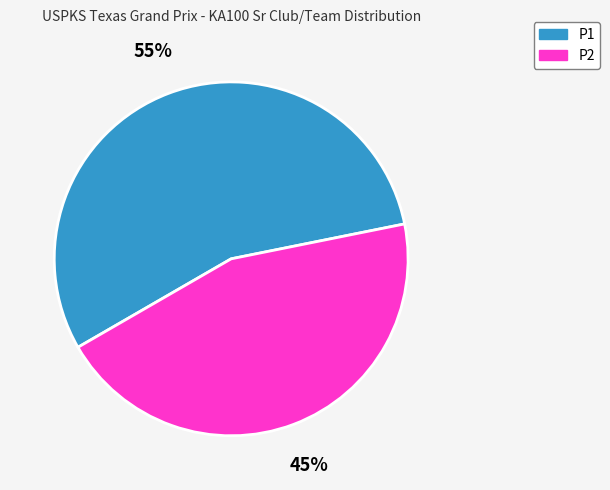

Does P1 represent more than half of the total?

Yes